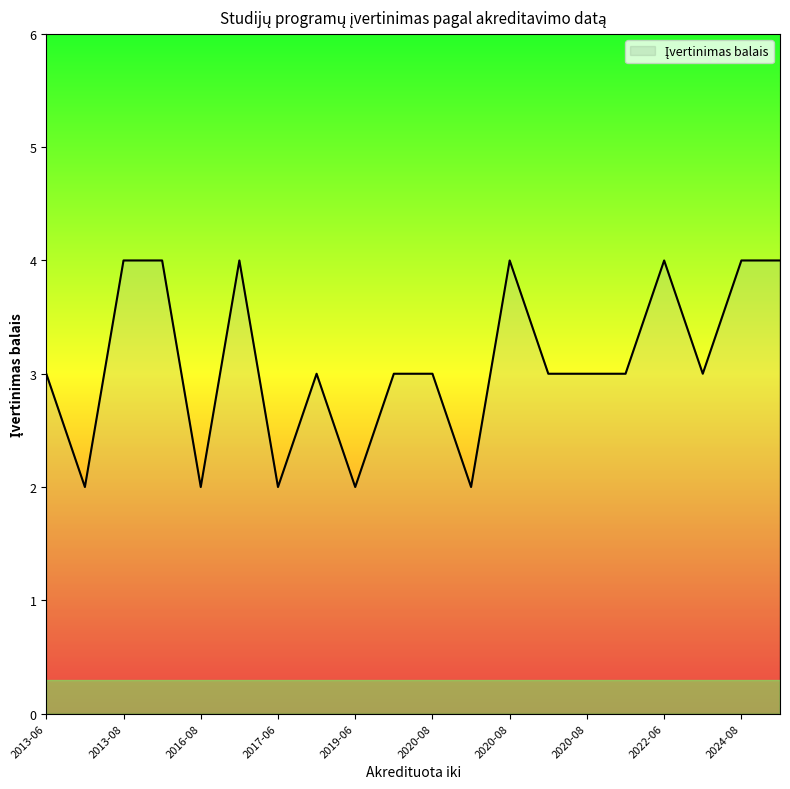

What is the maximum value shown in the chart?

4